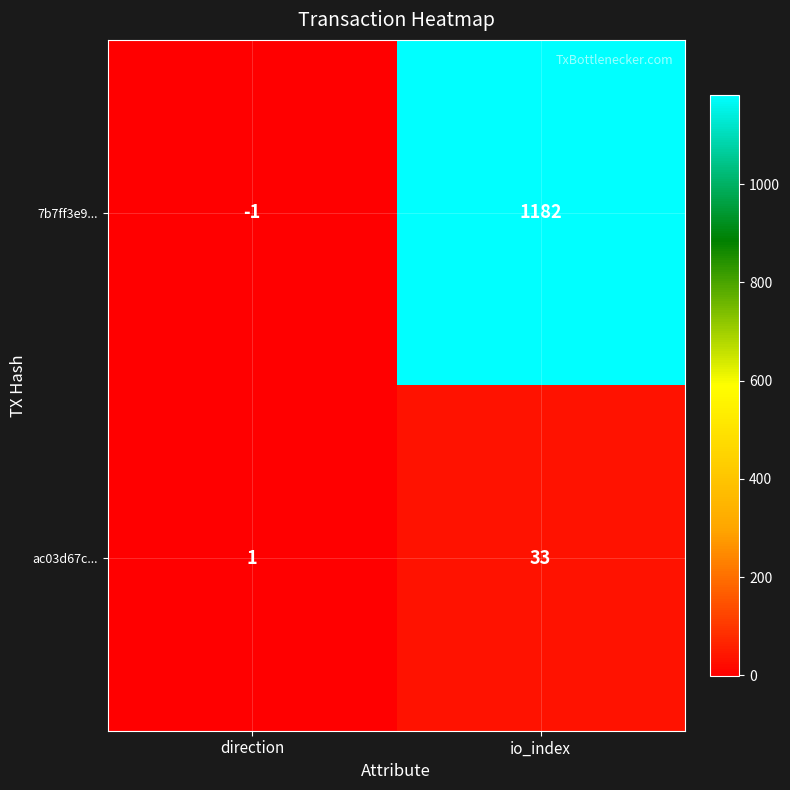

Between direction and io_index, which series saw the biggest shift?

7b7ff3e9...